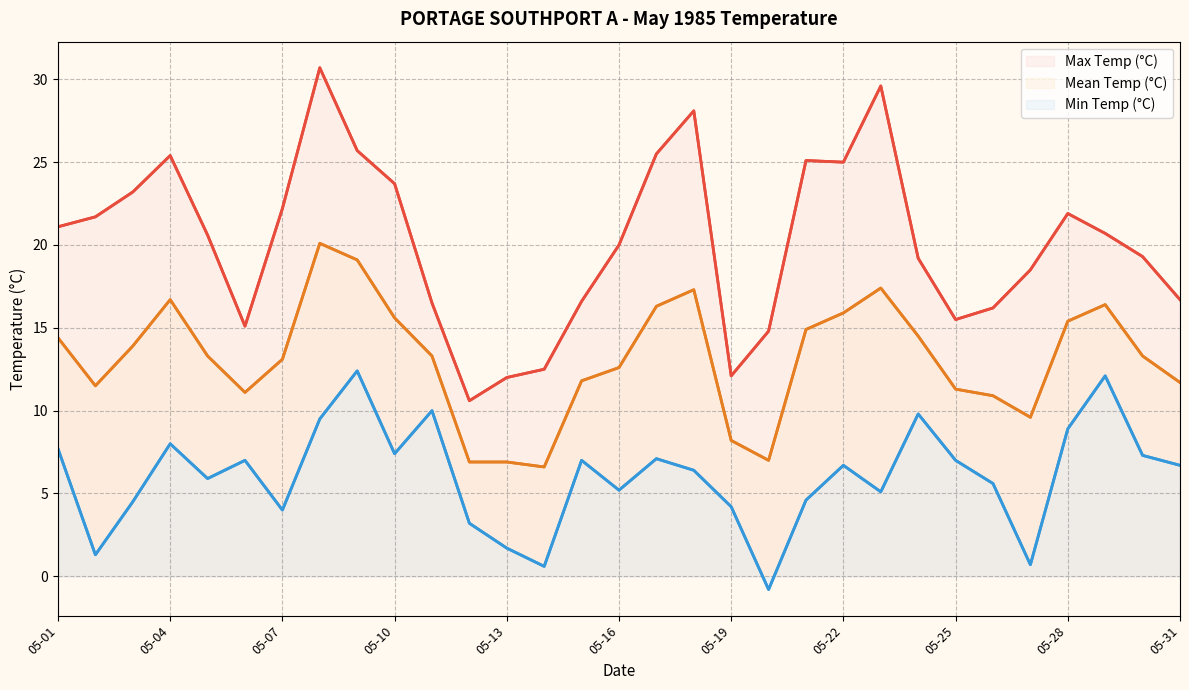

Rank the series at 05-28 from highest to lowest value.

Max Temp (°C), Mean Temp (°C), Min Temp (°C)